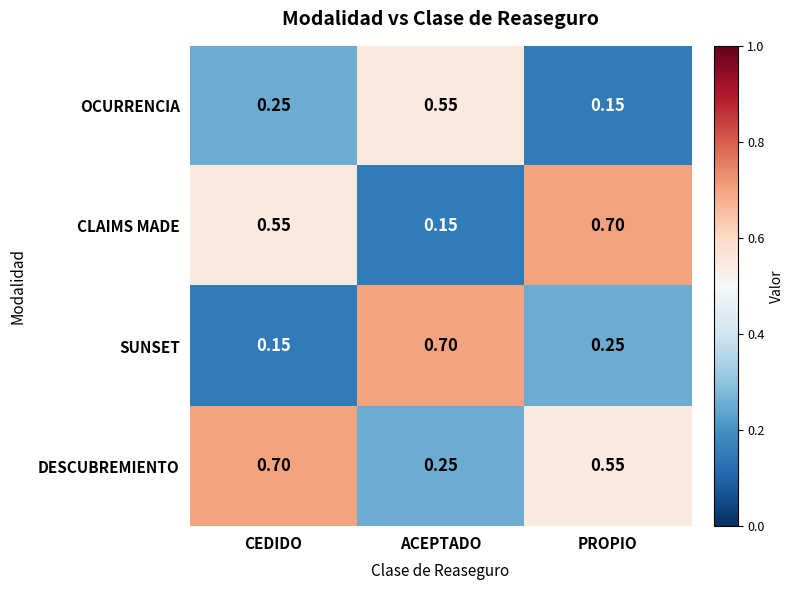

Which category has the highest value in the DESCUBREMIENTO series?

CEDIDO